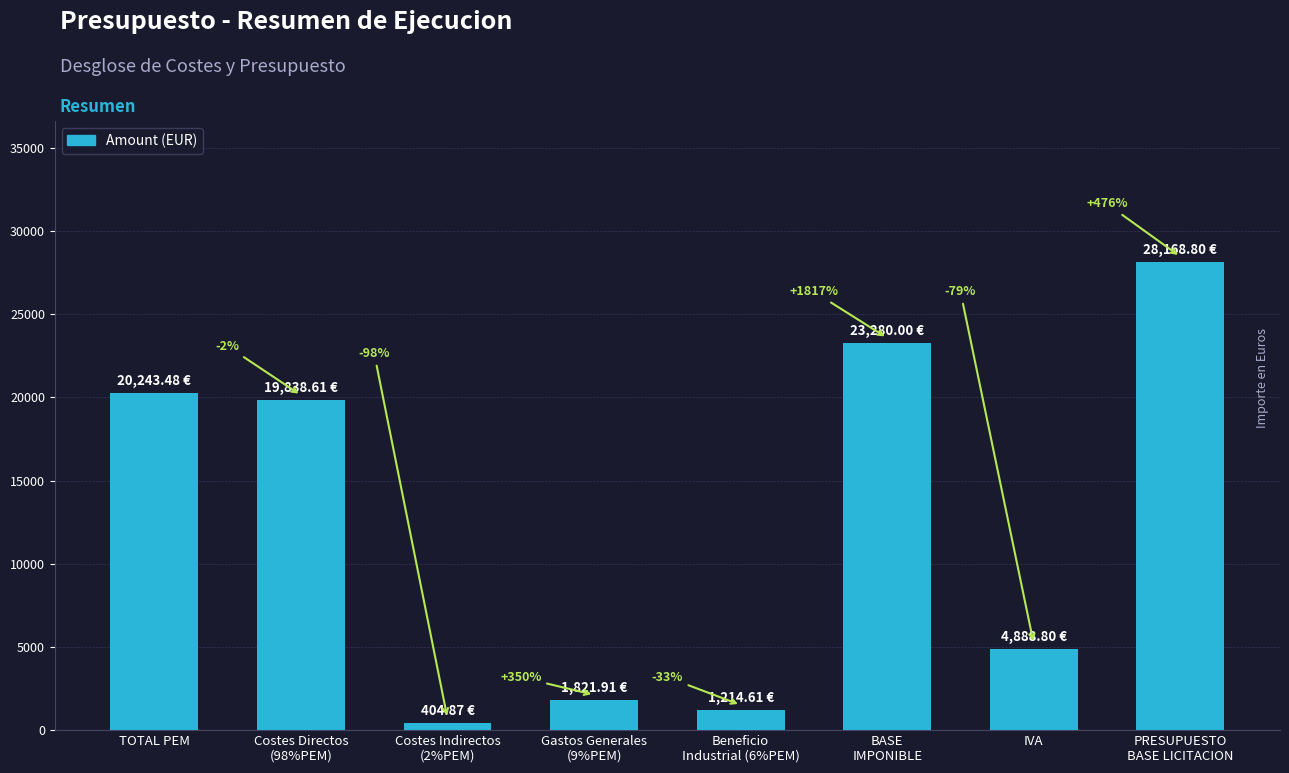

Which category has the lowest value across all series?

Costes Indirectos
(2%PEM)